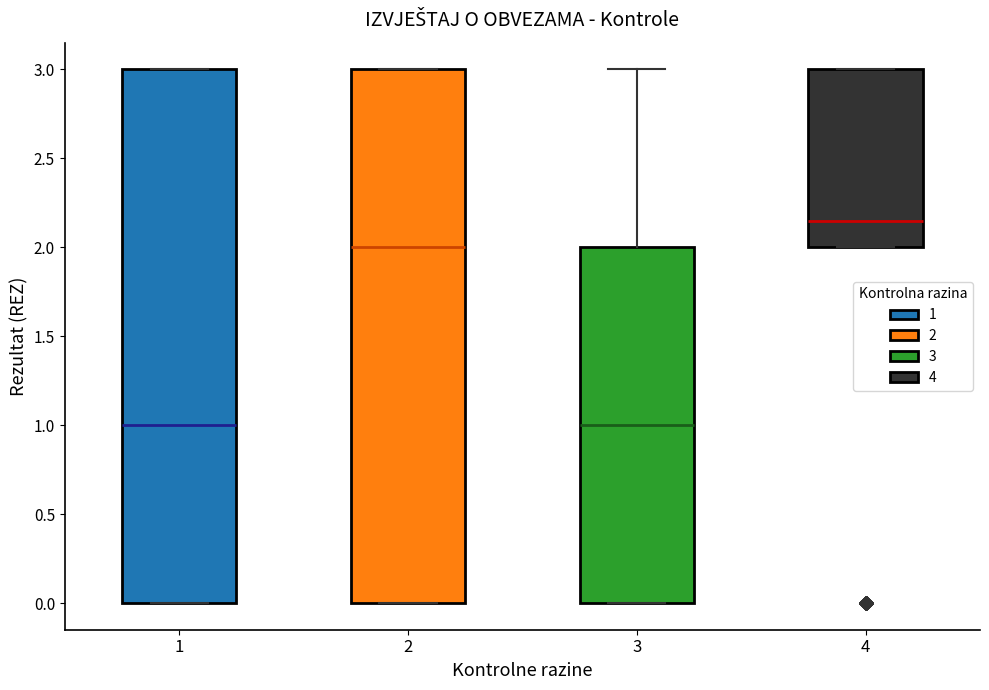

Which box has the highest median line?

4